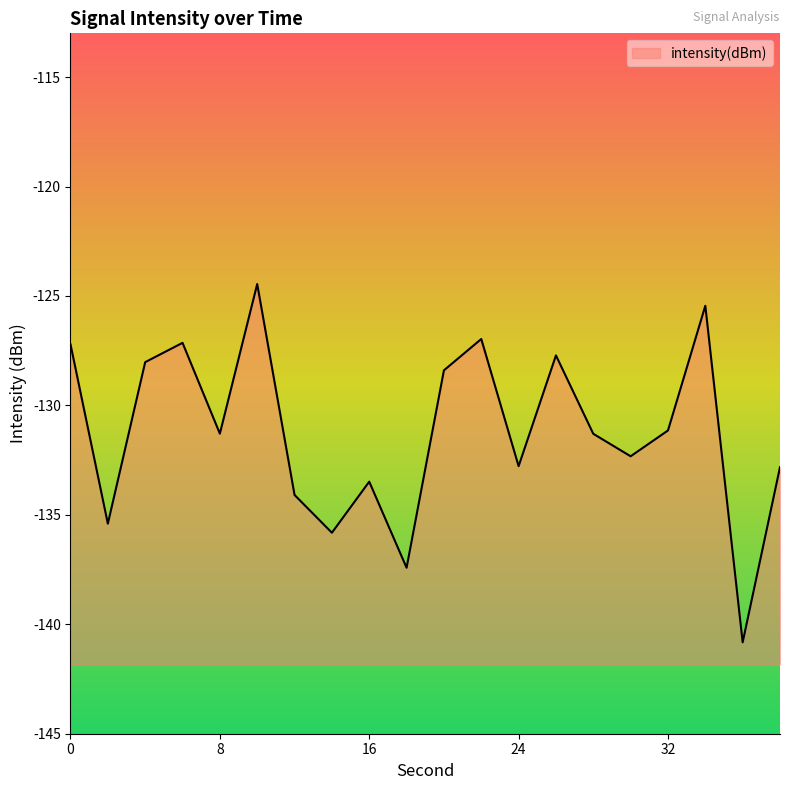

Which label corresponds to the largest value in the chart?

10